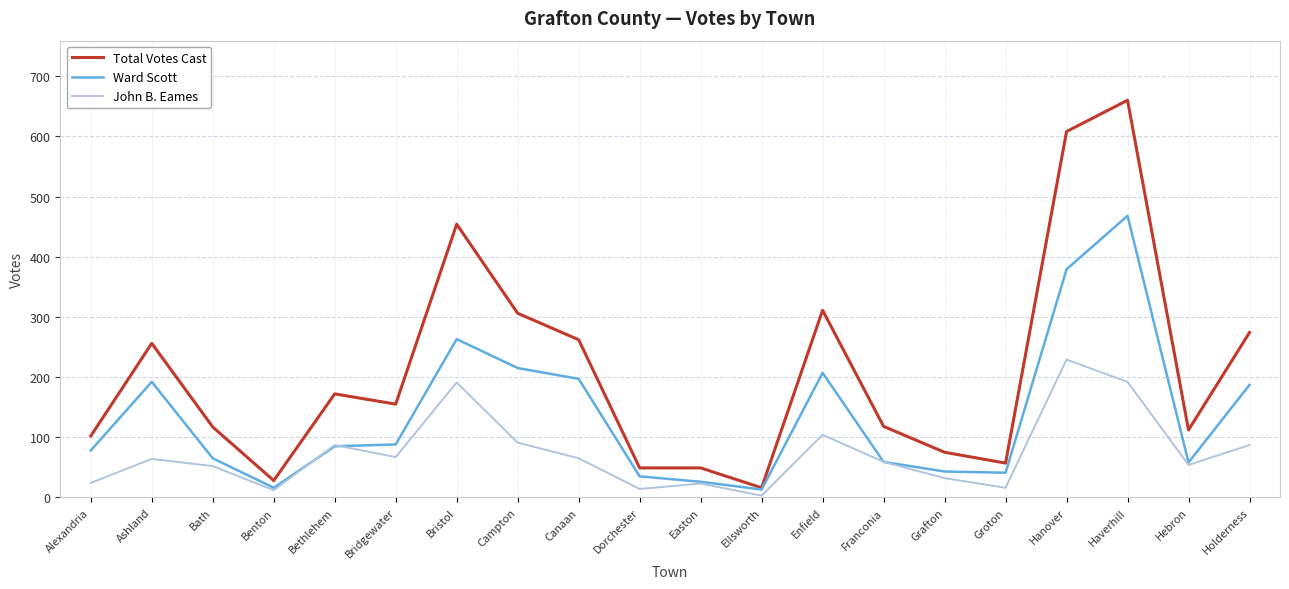

Where does the Total Votes Cast series first go above 155?

Ashland